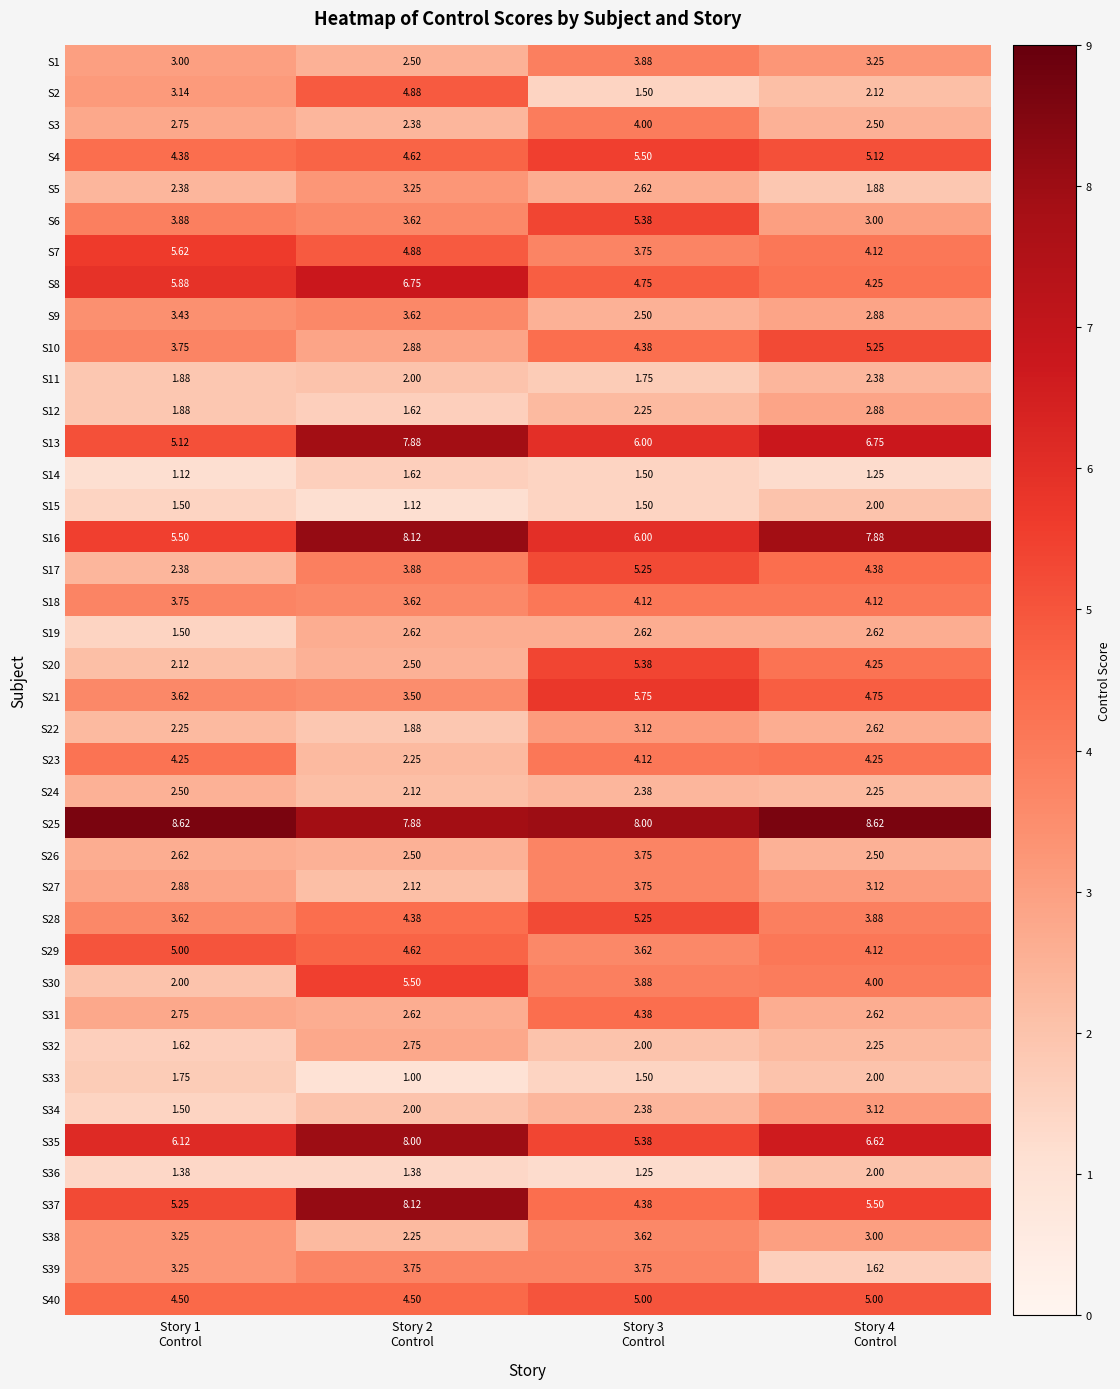

Reading left to right, transcribe all the data shown in this chart.

S1: Story 1
Control=3.0	Story 2
Control=2.5	Story 3
Control=3.9	Story 4
Control=3.2
S2: Story 1
Control=3.1	Story 2
Control=4.9	Story 3
Control=1.5	Story 4
Control=2.1
S3: Story 1
Control=2.8	Story 2
Control=2.4	Story 3
Control=4.0	Story 4
Control=2.5
S4: Story 1
Control=4.4	Story 2
Control=4.6	Story 3
Control=5.5	Story 4
Control=5.1
S5: Story 1
Control=2.4	Story 2
Control=3.2	Story 3
Control=2.6	Story 4
Control=1.9
S6: Story 1
Control=3.9	Story 2
Control=3.6	Story 3
Control=5.4	Story 4
Control=3.0
S7: Story 1
Control=5.6	Story 2
Control=4.9	Story 3
Control=3.8	Story 4
Control=4.1
S8: Story 1
Control=5.9	Story 2
Control=6.8	Story 3
Control=4.8	Story 4
Control=4.2
S9: Story 1
Control=3.4	Story 2
Control=3.6	Story 3
Control=2.5	Story 4
Control=2.9
S10: Story 1
Control=3.8	Story 2
Control=2.9	Story 3
Control=4.4	Story 4
Control=5.2
S11: Story 1
Control=1.9	Story 2
Control=2.0	Story 3
Control=1.8	Story 4
Control=2.4
S12: Story 1
Control=1.9	Story 2
Control=1.6	Story 3
Control=2.2	Story 4
Control=2.9
S13: Story 1
Control=5.1	Story 2
Control=7.9	Story 3
Control=6.0	Story 4
Control=6.8
S14: Story 1
Control=1.1	Story 2
Control=1.6	Story 3
Control=1.5	Story 4
Control=1.2
S15: Story 1
Control=1.5	Story 2
Control=1.1	Story 3
Control=1.5	Story 4
Control=2.0
S16: Story 1
Control=5.5	Story 2
Control=8.1	Story 3
Control=6.0	Story 4
Control=7.9
S17: Story 1
Control=2.4	Story 2
Control=3.9	Story 3
Control=5.2	Story 4
Control=4.4
S18: Story 1
Control=3.8	Story 2
Control=3.6	Story 3
Control=4.1	Story 4
Control=4.1
S19: Story 1
Control=1.5	Story 2
Control=2.6	Story 3
Control=2.6	Story 4
Control=2.6
S20: Story 1
Control=2.1	Story 2
Control=2.5	Story 3
Control=5.4	Story 4
Control=4.2
S21: Story 1
Control=3.6	Story 2
Control=3.5	Story 3
Control=5.8	Story 4
Control=4.8
S22: Story 1
Control=2.2	Story 2
Control=1.9	Story 3
Control=3.1	Story 4
Control=2.6
S23: Story 1
Control=4.2	Story 2
Control=2.2	Story 3
Control=4.1	Story 4
Control=4.2
S24: Story 1
Control=2.5	Story 2
Control=2.1	Story 3
Control=2.4	Story 4
Control=2.2
S25: Story 1
Control=8.6	Story 2
Control=7.9	Story 3
Control=8.0	Story 4
Control=8.6
S26: Story 1
Control=2.6	Story 2
Control=2.5	Story 3
Control=3.8	Story 4
Control=2.5
S27: Story 1
Control=2.9	Story 2
Control=2.1	Story 3
Control=3.8	Story 4
Control=3.1
S28: Story 1
Control=3.6	Story 2
Control=4.4	Story 3
Control=5.2	Story 4
Control=3.9
S29: Story 1
Control=5.0	Story 2
Control=4.6	Story 3
Control=3.6	Story 4
Control=4.1
S30: Story 1
Control=2.0	Story 2
Control=5.5	Story 3
Control=3.9	Story 4
Control=4.0
S31: Story 1
Control=2.8	Story 2
Control=2.6	Story 3
Control=4.4	Story 4
Control=2.6
S32: Story 1
Control=1.6	Story 2
Control=2.8	Story 3
Control=2.0	Story 4
Control=2.2
S33: Story 1
Control=1.8	Story 2
Control=1.0	Story 3
Control=1.5	Story 4
Control=2.0
S34: Story 1
Control=1.5	Story 2
Control=2.0	Story 3
Control=2.4	Story 4
Control=3.1
S35: Story 1
Control=6.1	Story 2
Control=8.0	Story 3
Control=5.4	Story 4
Control=6.6
S36: Story 1
Control=1.4	Story 2
Control=1.4	Story 3
Control=1.2	Story 4
Control=2.0
S37: Story 1
Control=5.2	Story 2
Control=8.1	Story 3
Control=4.4	Story 4
Control=5.5
S38: Story 1
Control=3.2	Story 2
Control=2.2	Story 3
Control=3.6	Story 4
Control=3.0
S39: Story 1
Control=3.2	Story 2
Control=3.8	Story 3
Control=3.8	Story 4
Control=1.6
S40: Story 1
Control=4.5	Story 2
Control=4.5	Story 3
Control=5.0	Story 4
Control=5.0